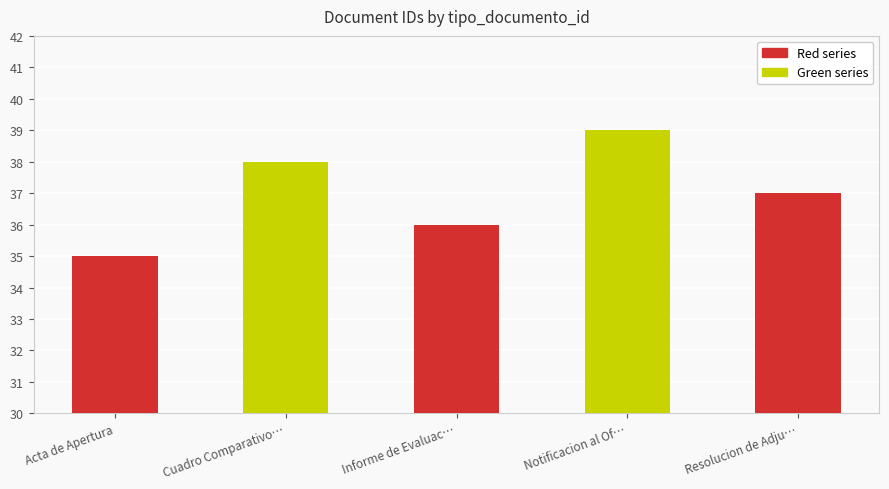

What position from the left is Acta de Apertura?

1